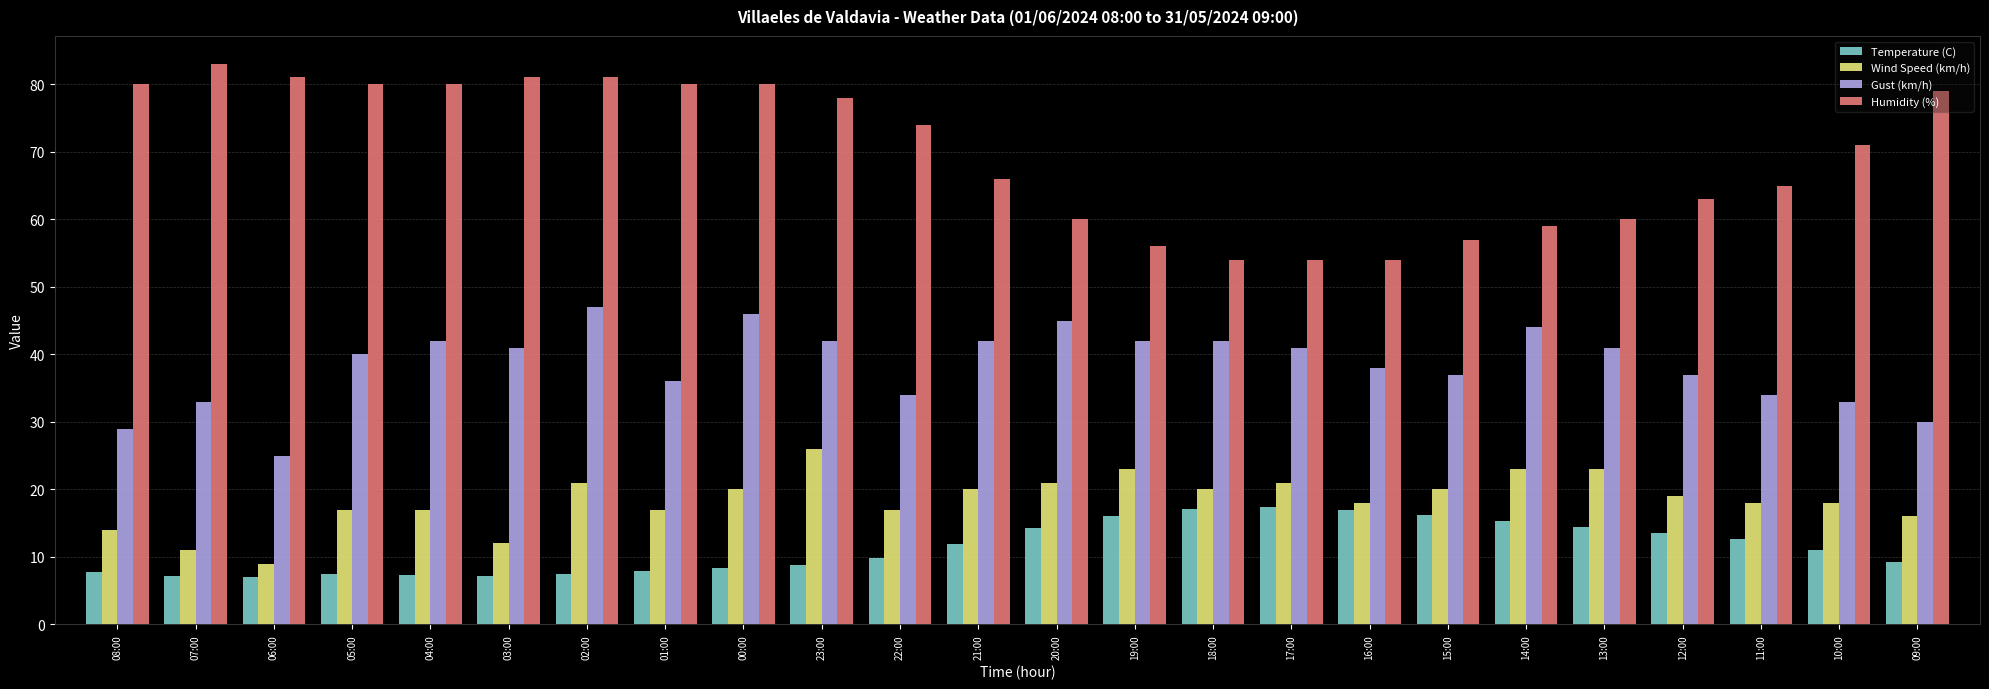

What is the sum of all Wind Speed (km/h) values?

441.0